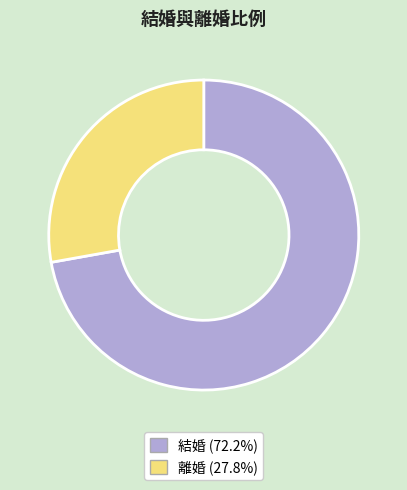

True or false: 結婚 accounts for 72% of the total.

True